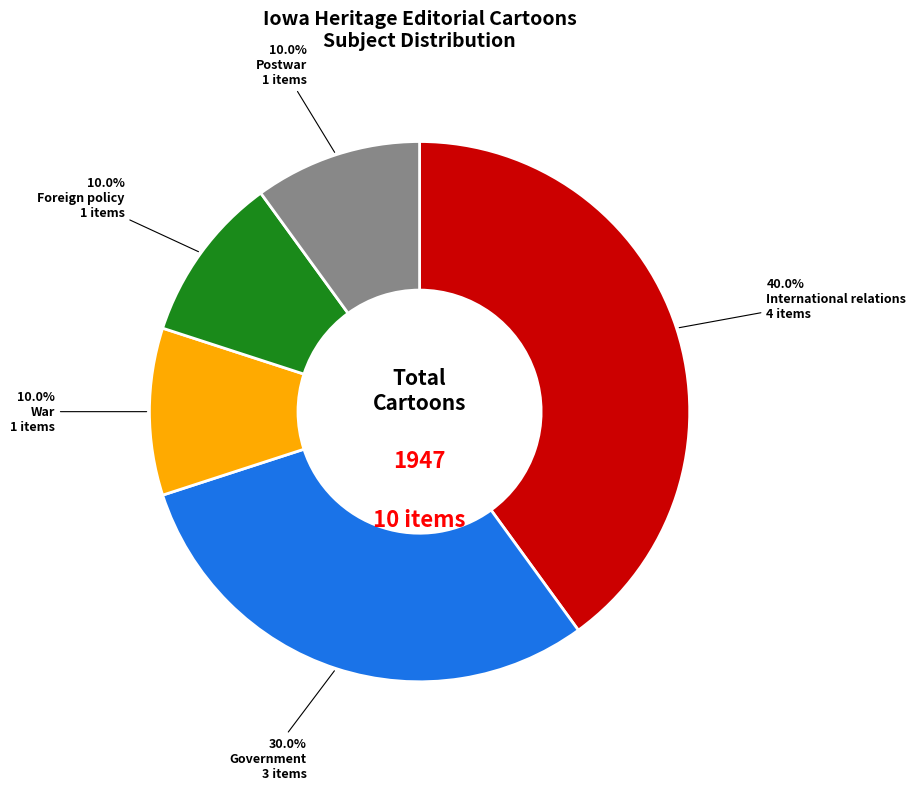

How many segments does this pie chart have?

5